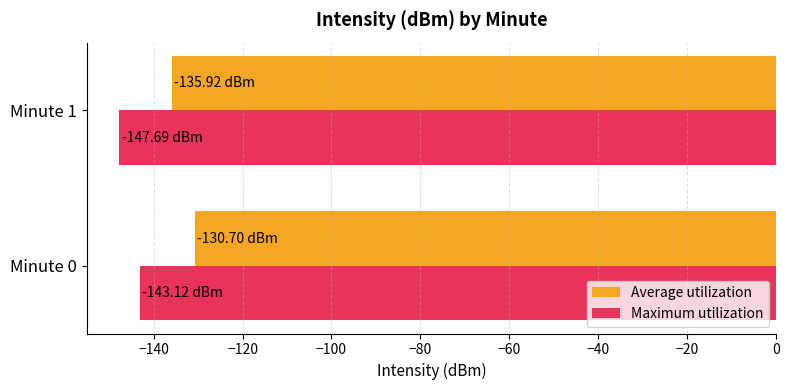

What is the sum of all Average utilization values?

-266.6